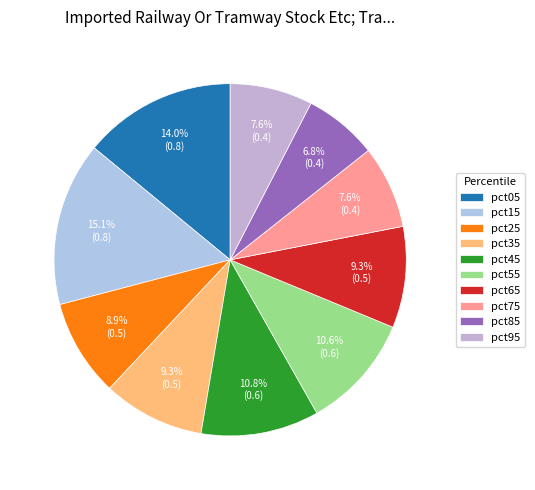

The pct15 slice represents 5% of the pie. True or false?

False